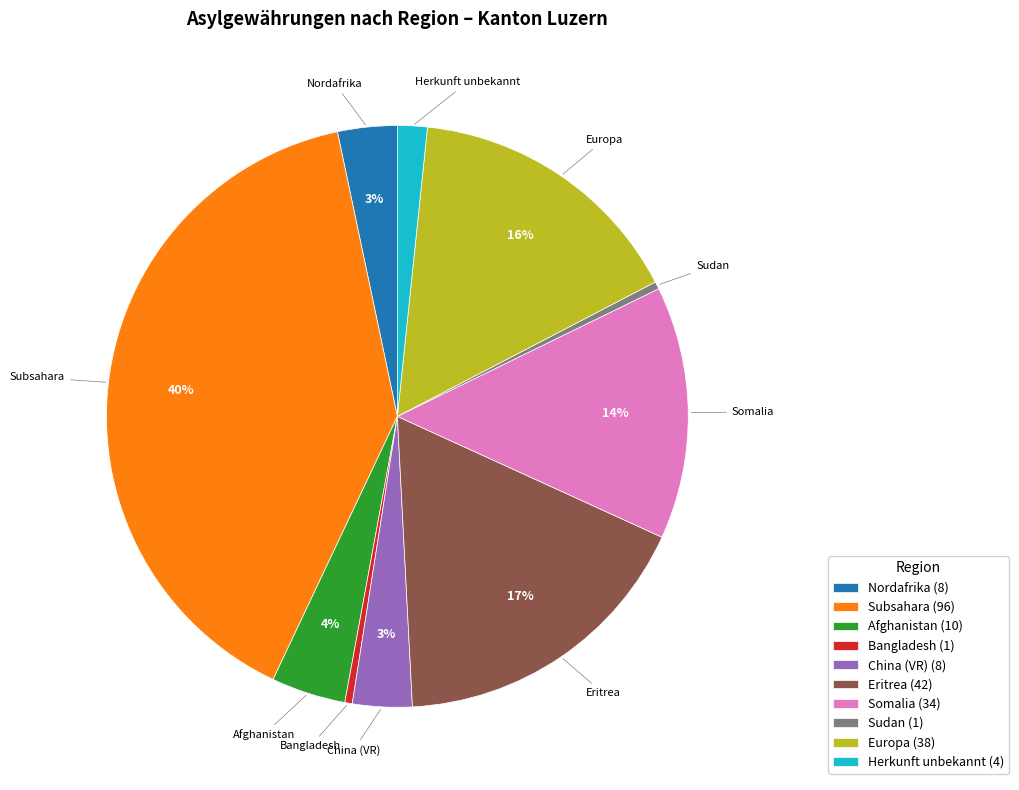

To the nearest percent, what portion does Eritrea represent?

17%